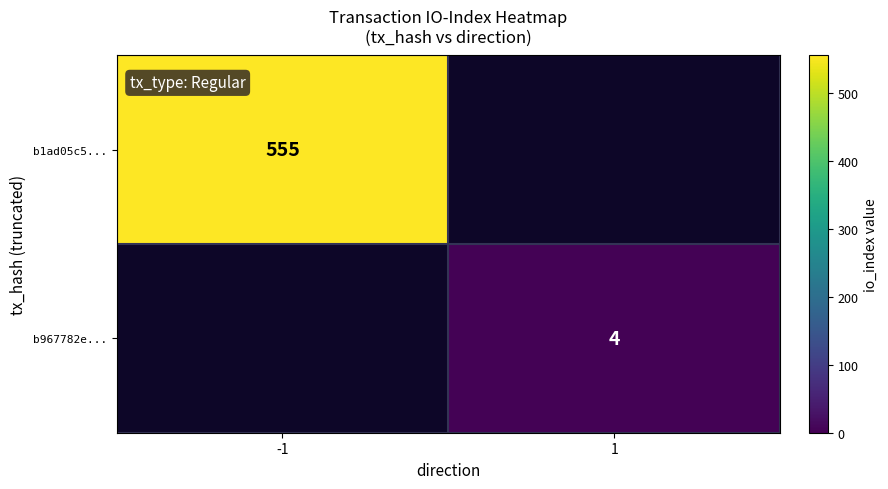

Is the value of b967782e... at 1 greater than the value of b1ad05c5... at -1?

No